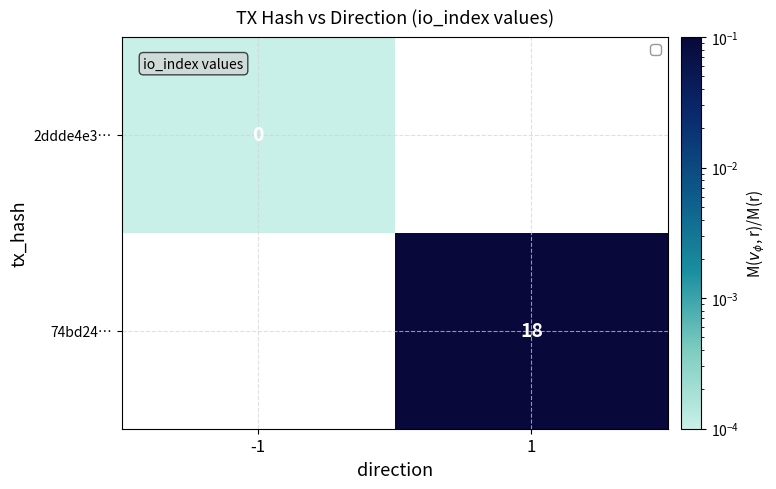

How many values in the 74bd24… series exceed 0?

1